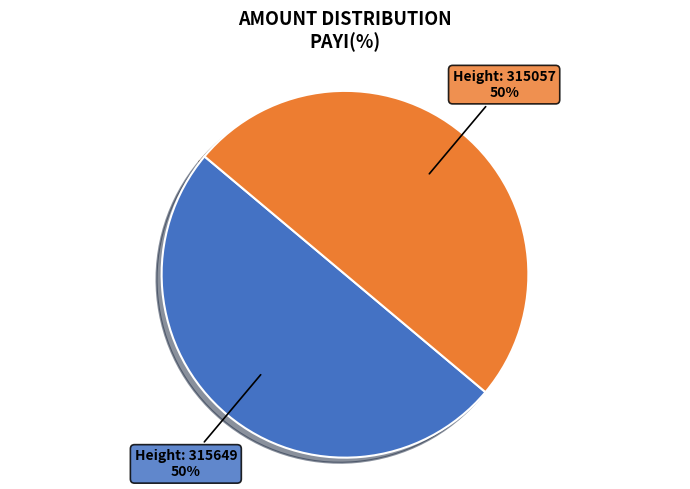

True or false: Height: 315649 accounts for 64% of the total.

False